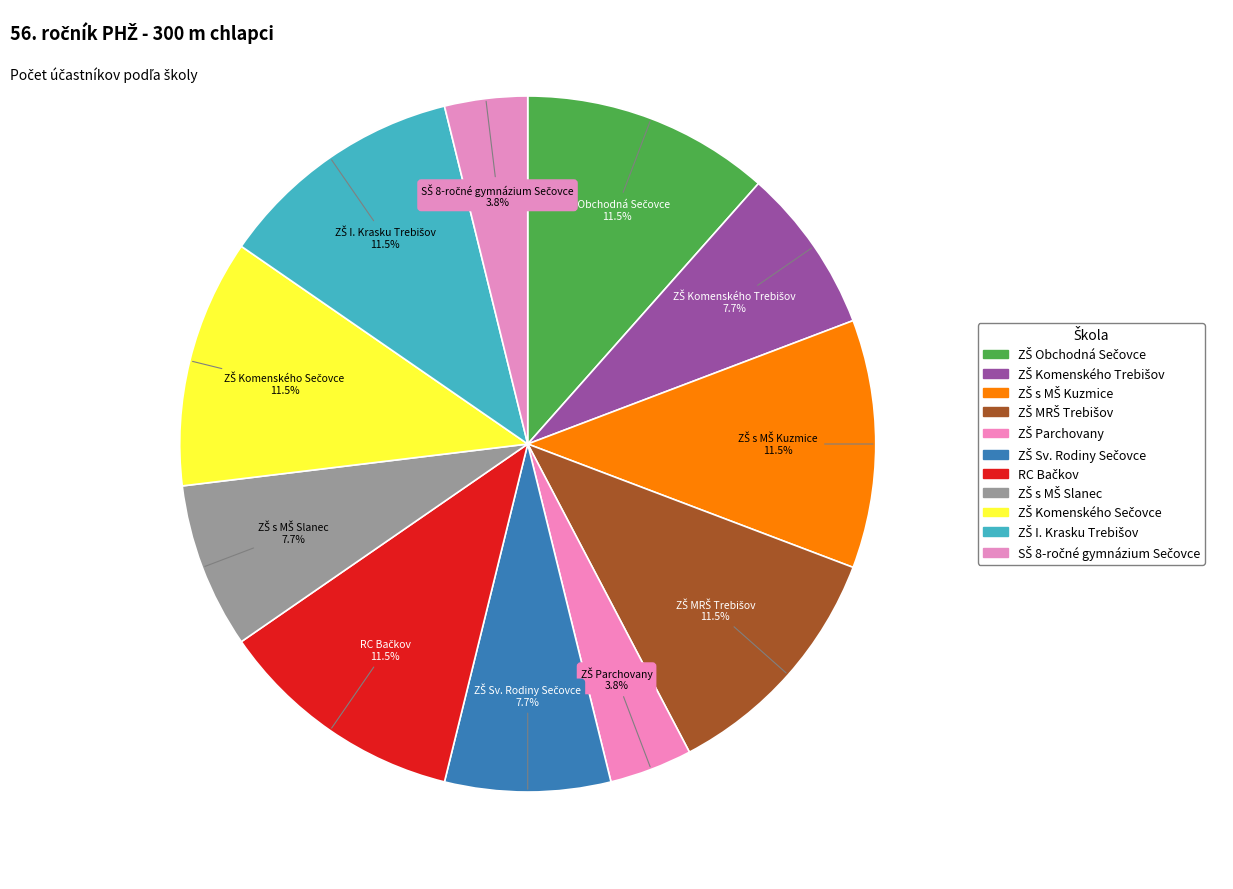

Count the number of slices in the pie.

11